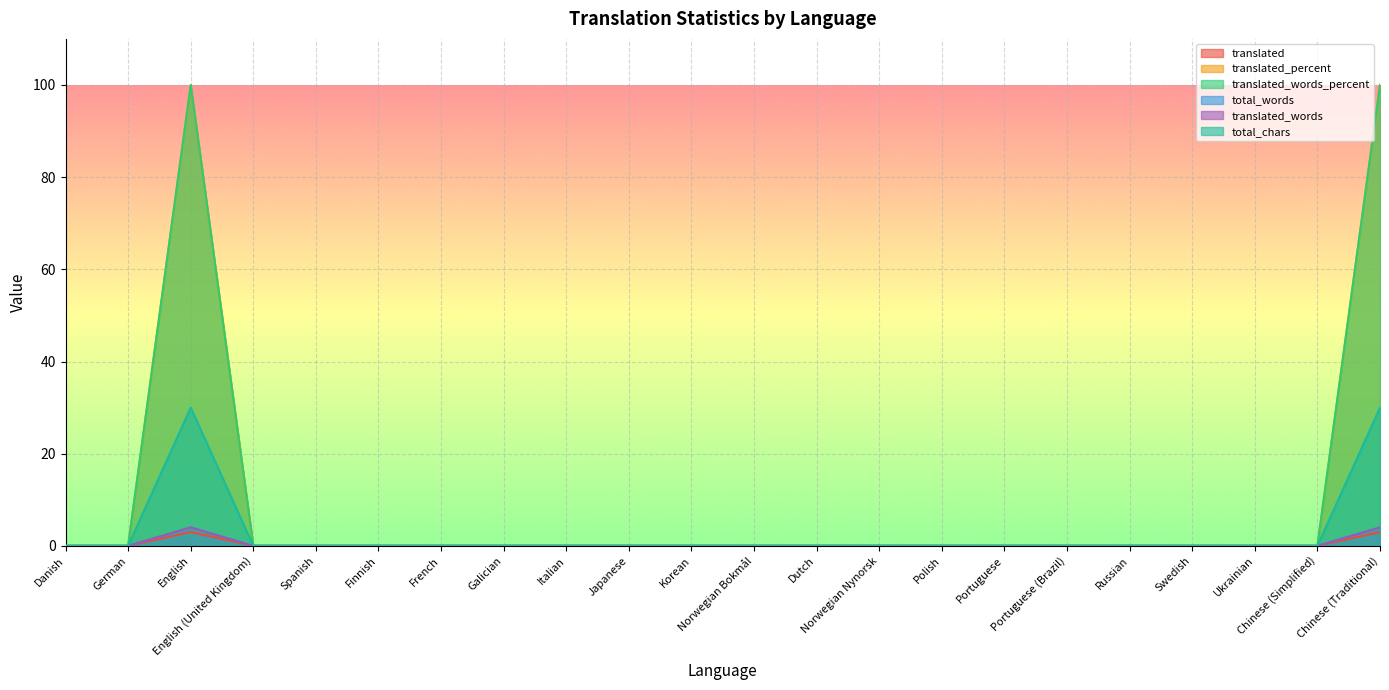

The value of translated_words_percent at Ukrainian is -2. True or false?

False